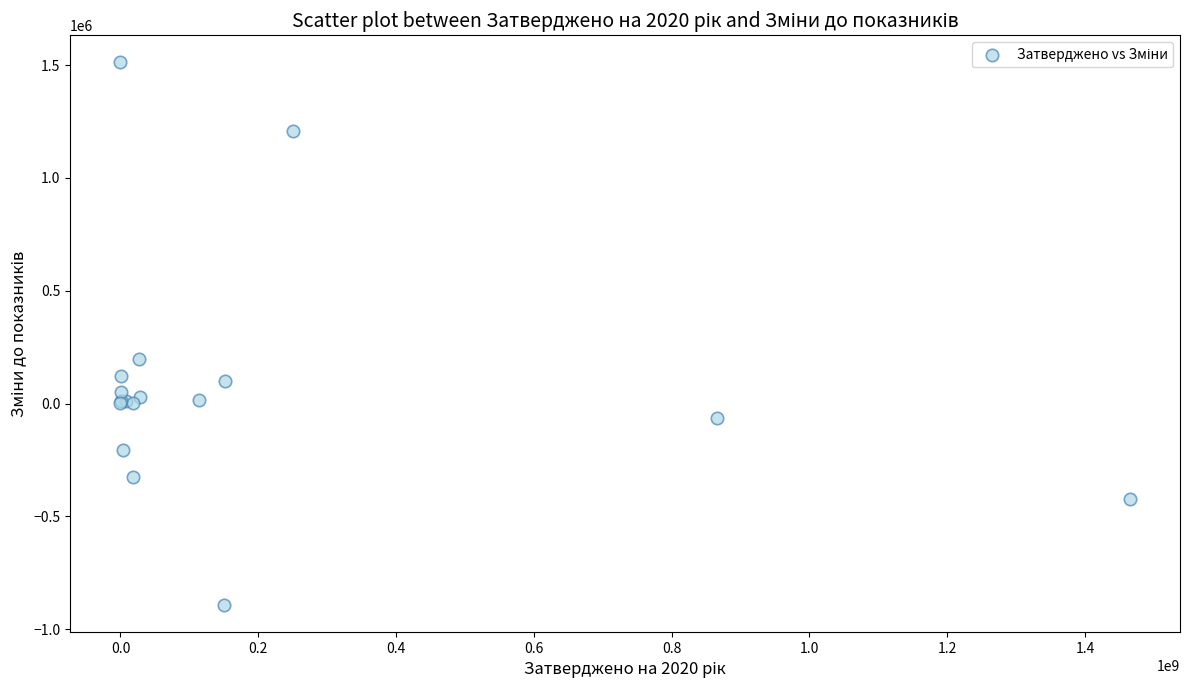

What Y value in the scatter plot is closest to 310300?

200000